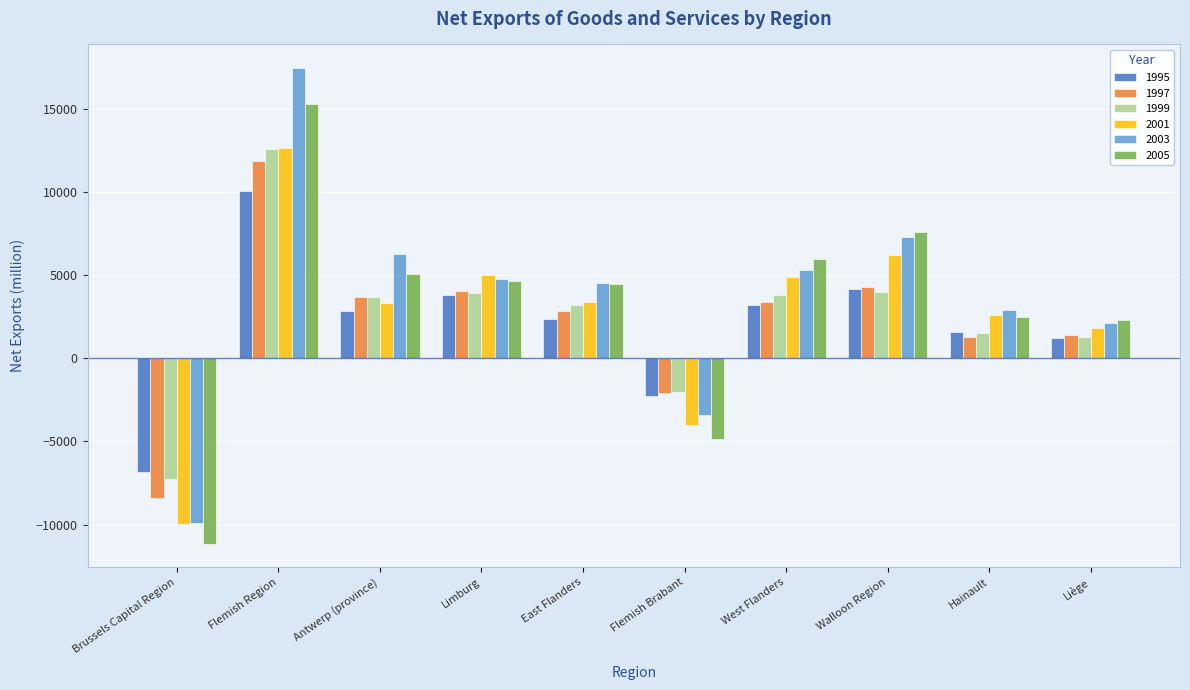

Where does the 2003 series first go above 4779?

Flemish Region